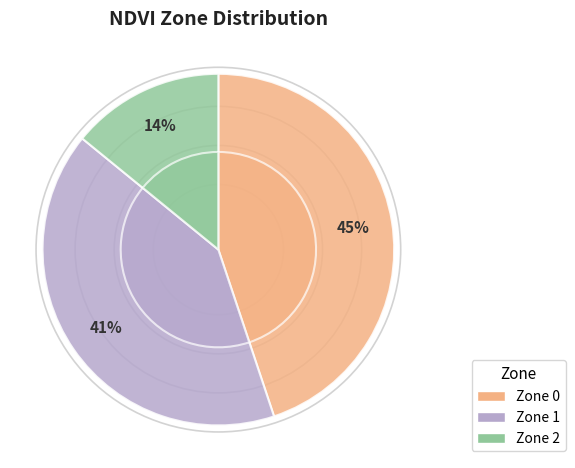

To the nearest percent, what percentage of the pie is Zone 0?

45%